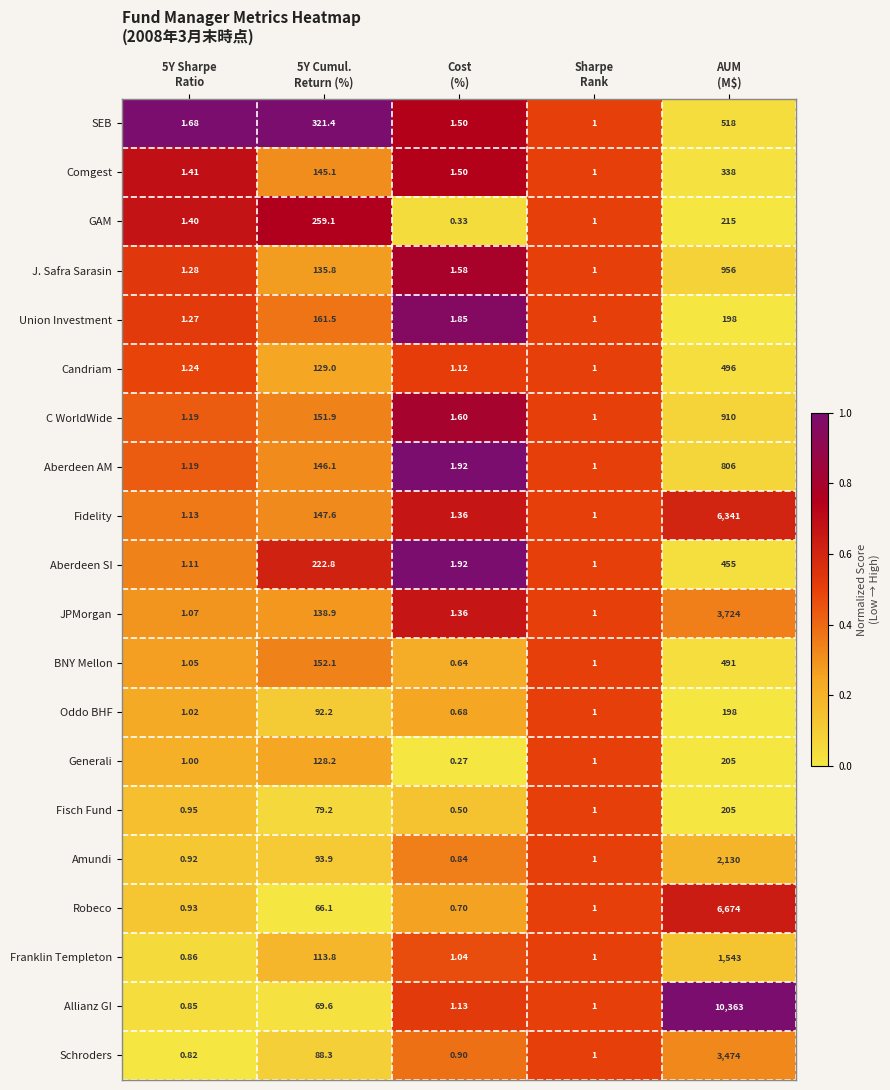

At how many categories does at least one series exceed 0?

5